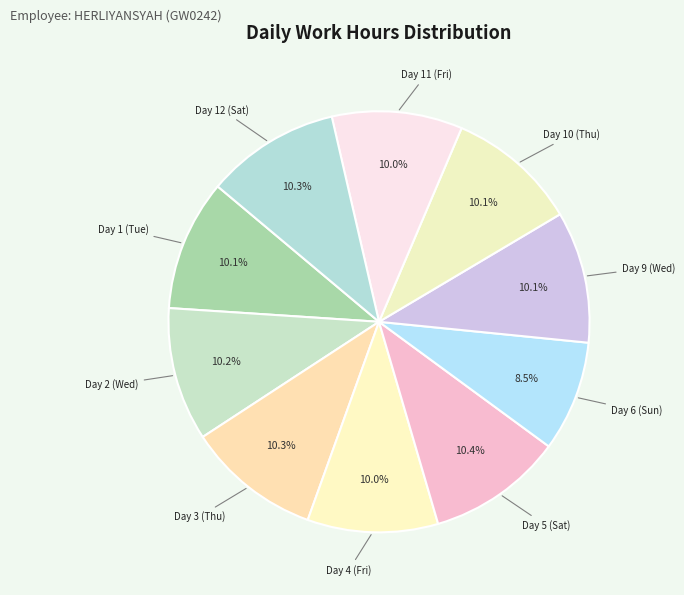

How many slices are in this pie chart?

10